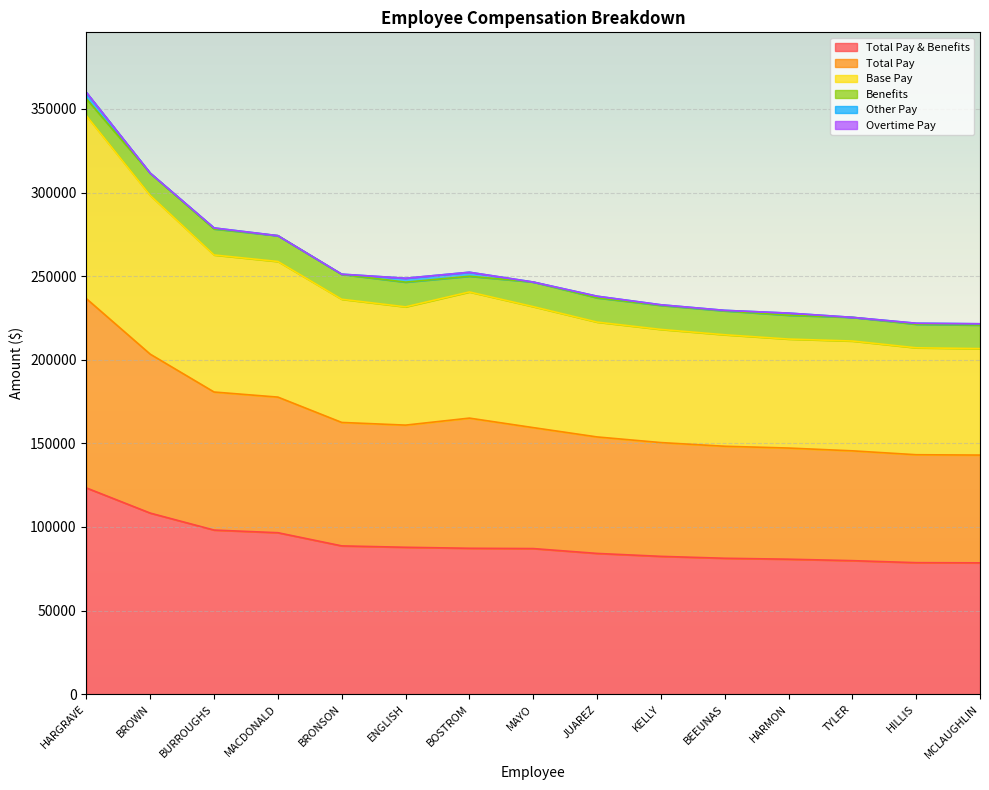

What is the lowest value of the Total Pay & Benefits series?

78534.6